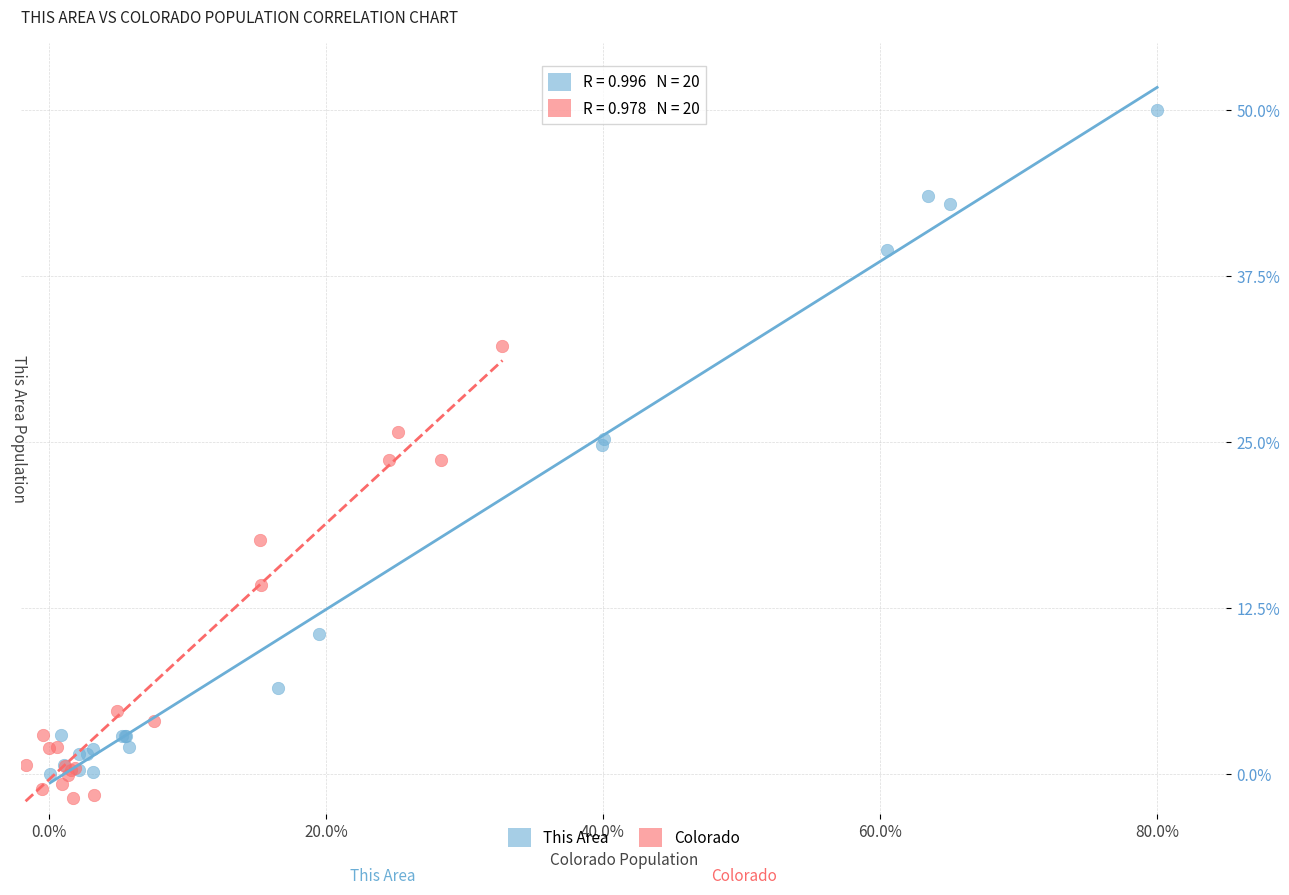

Which series reaches the maximum Y coordinate?

This Area